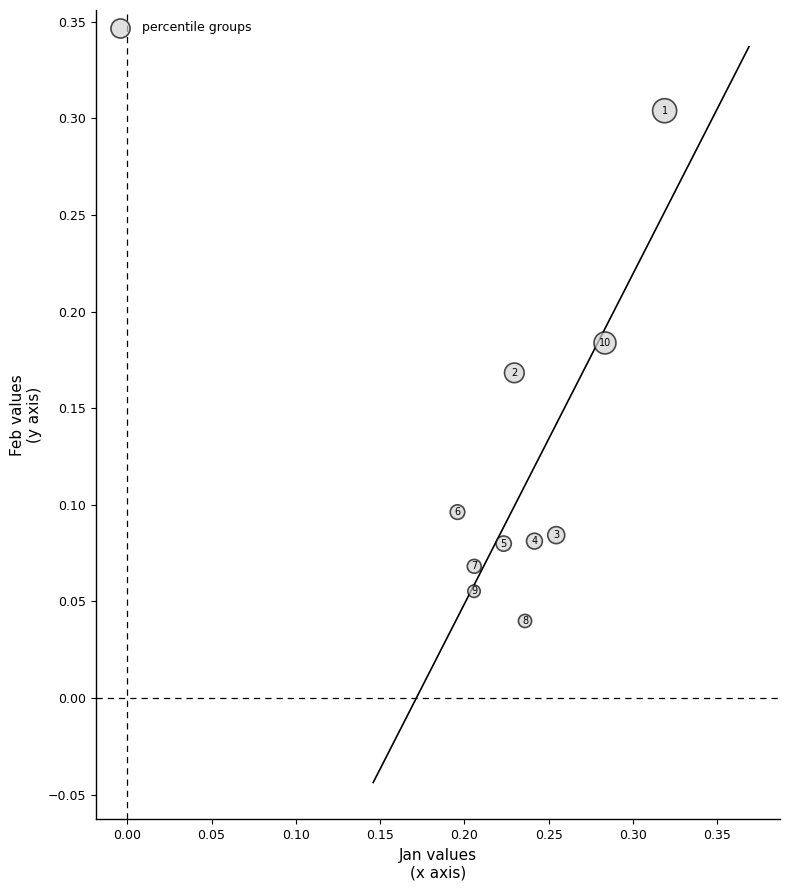

What is the range of Y values (max minus min)?

0.3